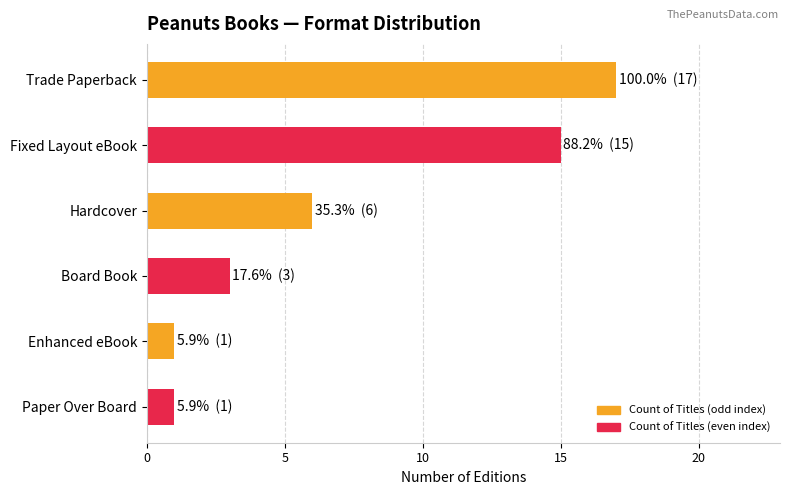

Are the bars horizontal?

Yes